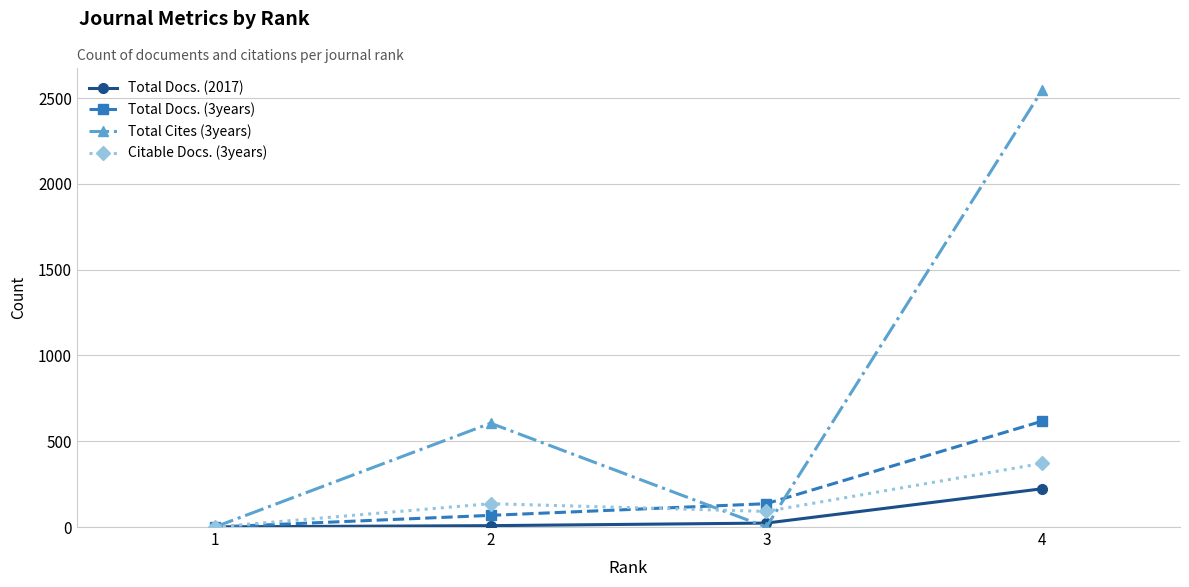

How many values in the Citable Docs. (3years) series are below 136?

2